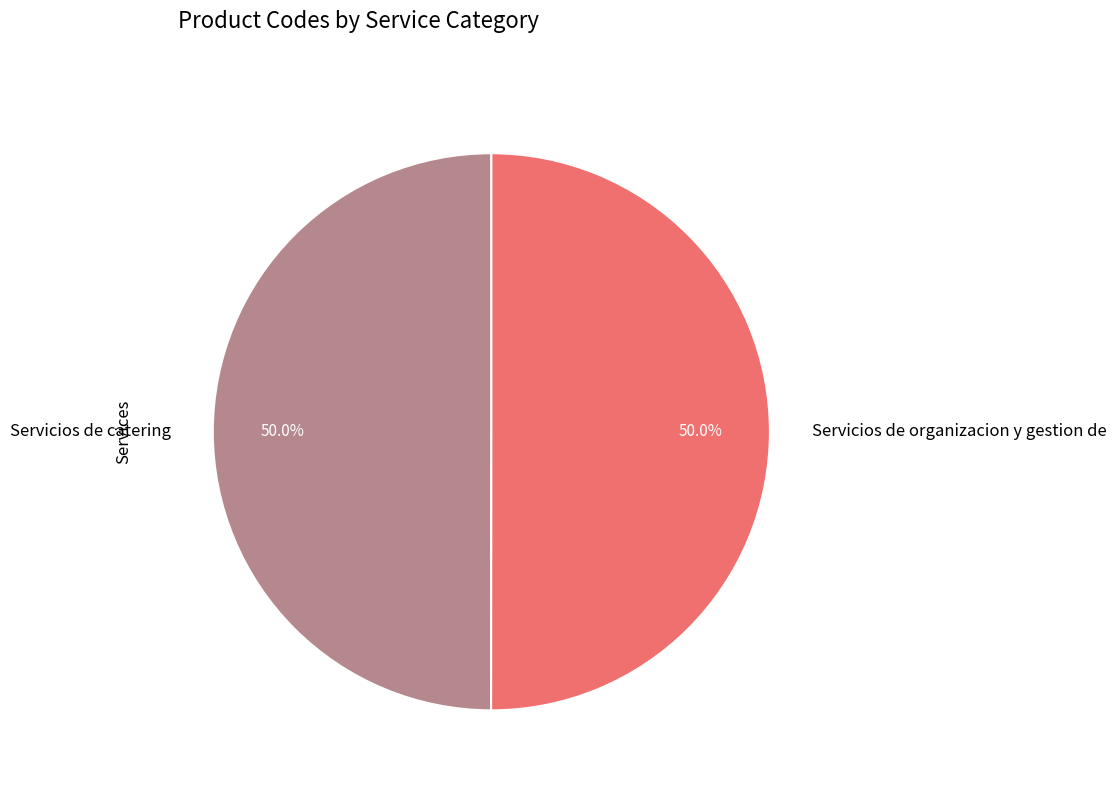

To the nearest percent, what is the average slice percentage?

50%